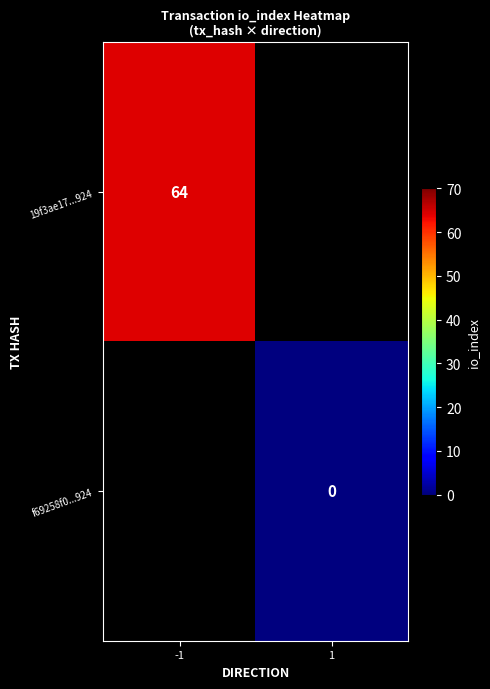

The value of 19f3ae17...924 at -1 is 103. True or false?

False